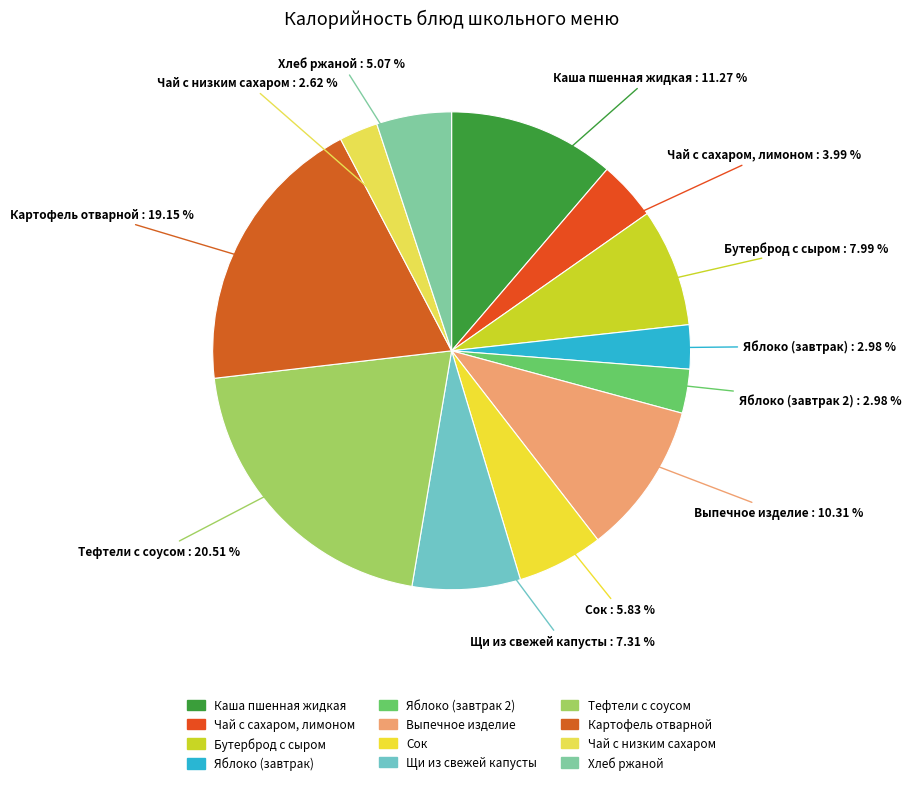

Rank the categories by value from highest to lowest.

Тефтели с соусом, Картофель отварной, Каша пшенная жидкая, Выпечное изделие, Бутерброд с сыром, Щи из свежей капусты, Сок, Хлеб ржаной, Чай с сахаром, лимоном, Яблоко (завтрак), Яблоко (завтрак 2), Чай с низким сахаром